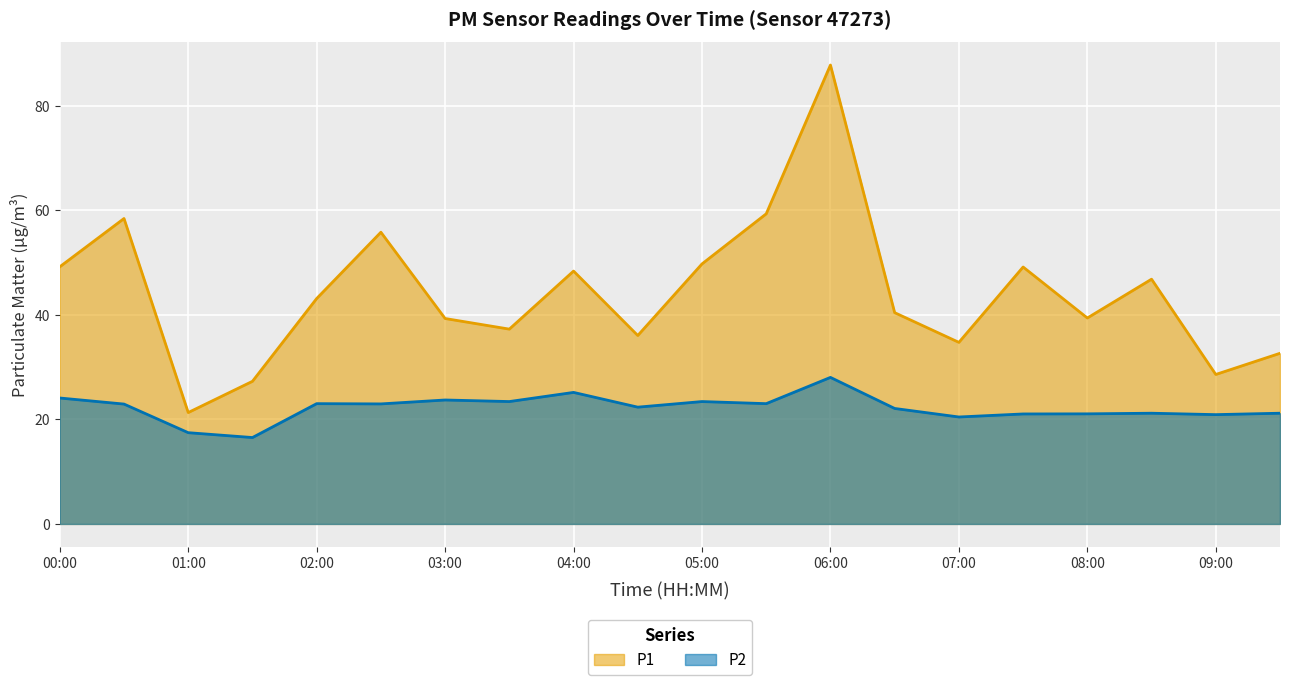

How many distinct data groups are displayed?

2